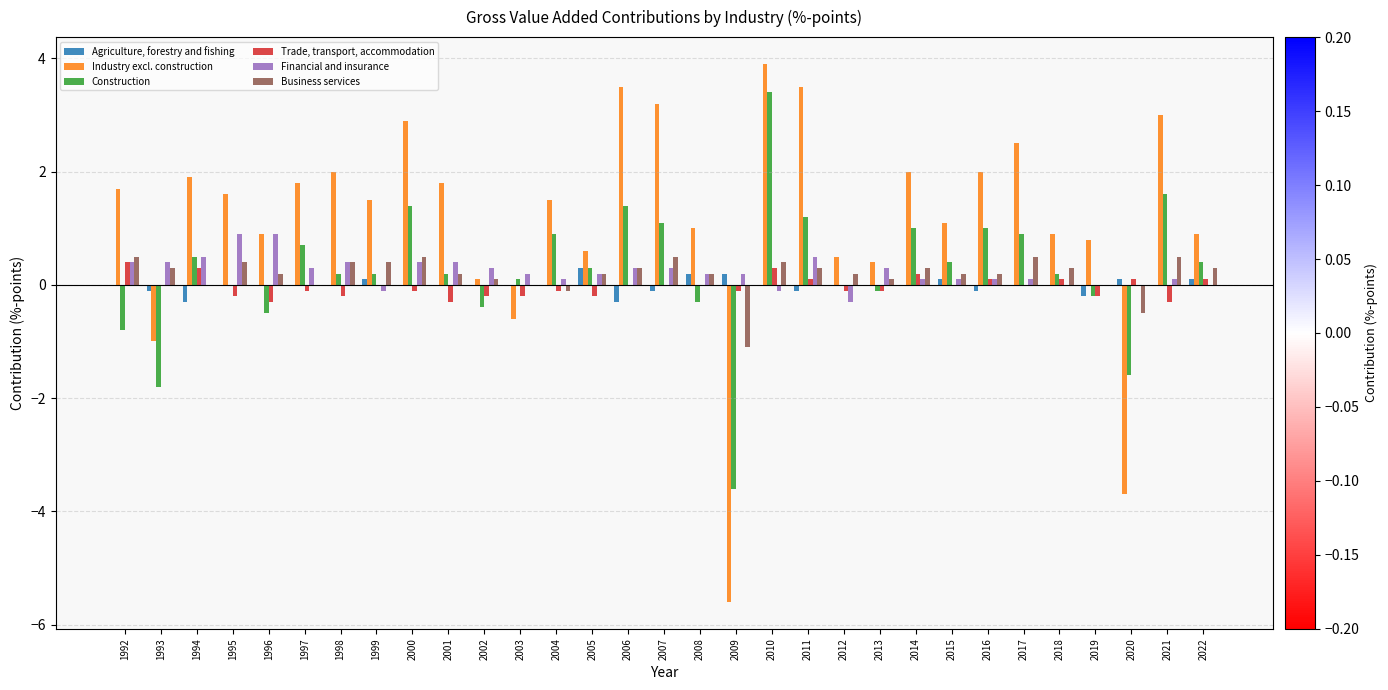

How many distinct data groups are displayed?

6